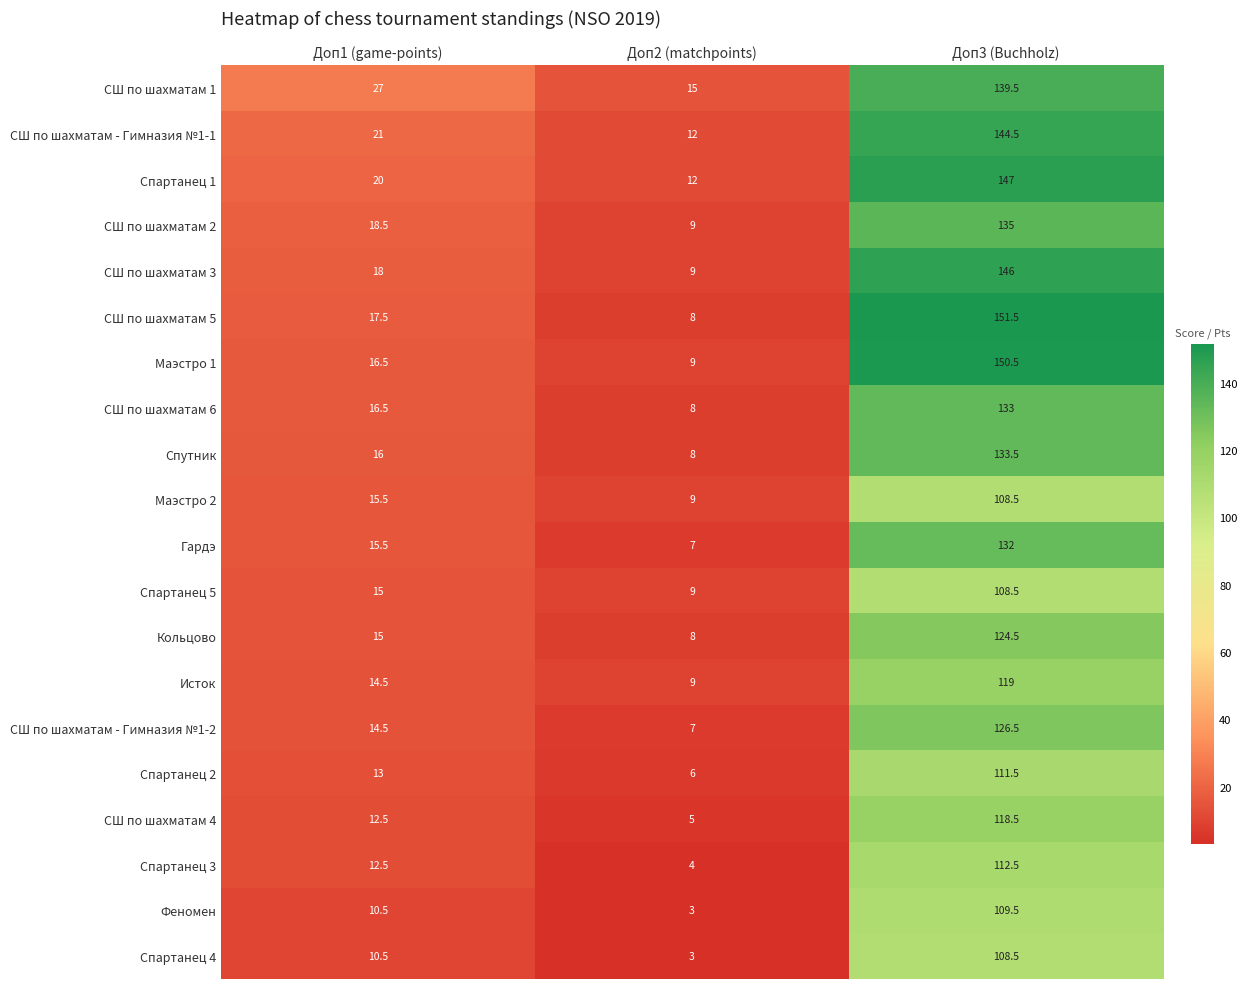

What is the difference between the maximum and minimum values in the СШ по шахматам 6 series?

125.0